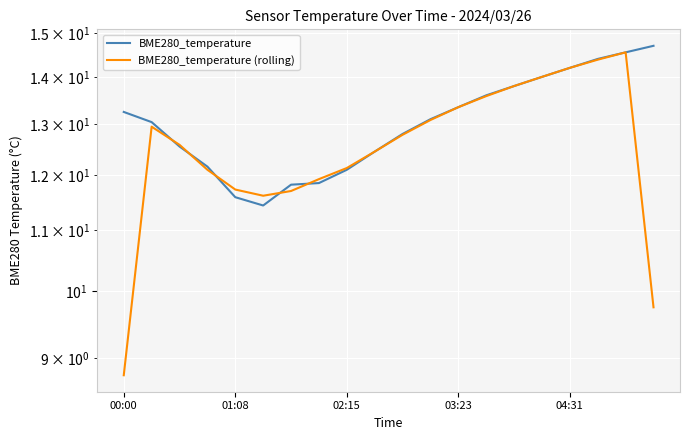

The value of BME280_temperature at 01:08 is 18.7. True or false?

False